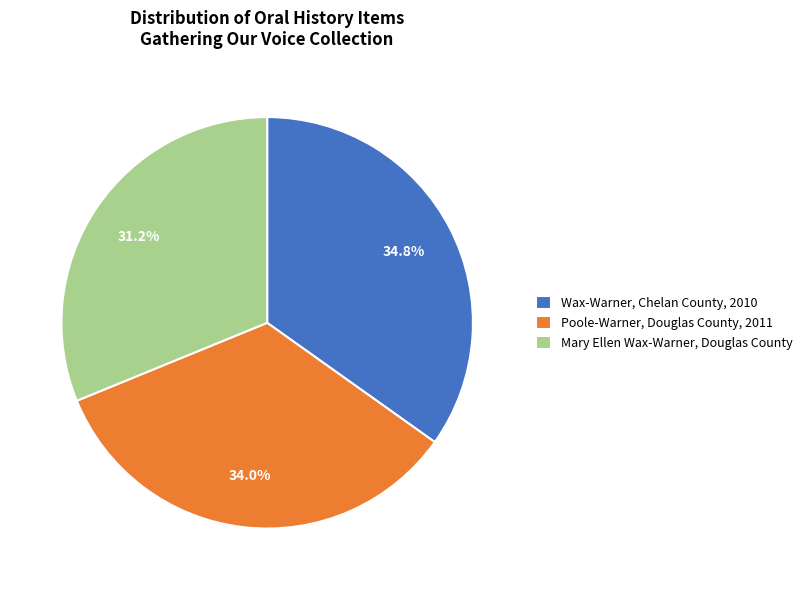

Which category has the smallest portion of the pie?

Mary Ellen Wax-Warner, Douglas County